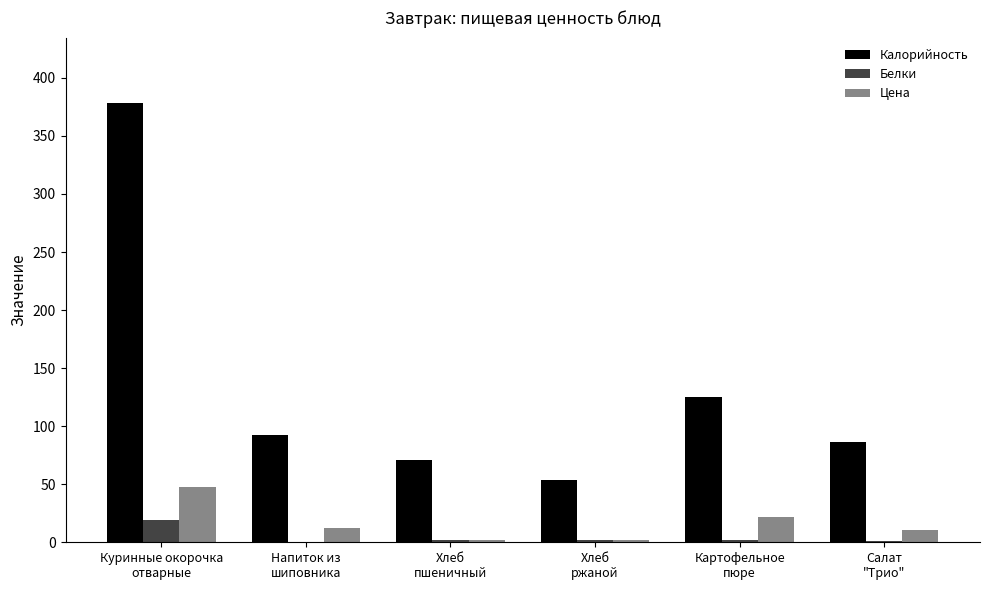

Does the chart contain stacked bars?

No